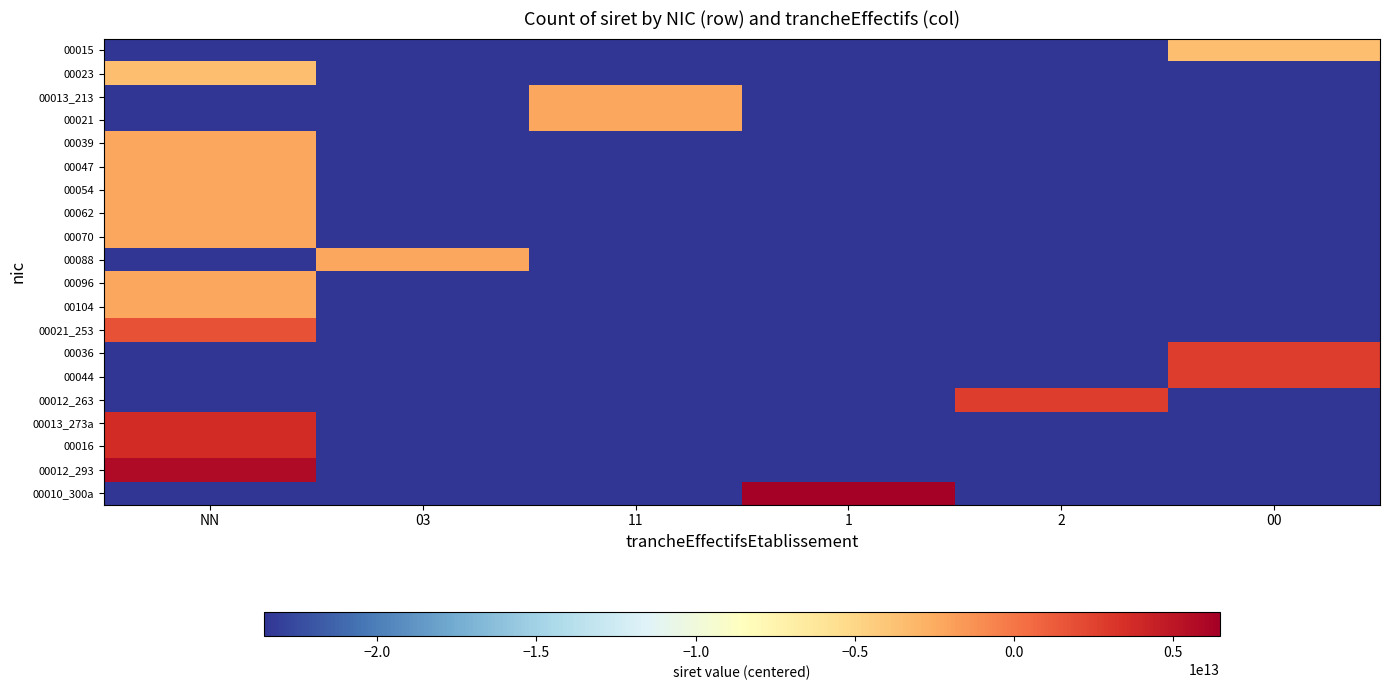

Reading right to left, list all the values displayed in this chart.

00015: 00=-3555863770024.8	2=-23556469170039.8	1=-23556469170039.8	11=-23556469170039.8	03=-23556469170039.8	NN=-23556469170039.8
00023: 00=-23556469170039.8	2=-23556469170039.8	1=-23556469170039.8	11=-23556469170039.8	03=-23556469170039.8	NN=-3555863770016.8
00013_213: 00=-23556469170039.8	2=-23556469170039.8	1=-23556469170039.8	11=-2256161970026.8	03=-23556469170039.8	NN=-23556469170039.8
00021: 00=-23556469170039.8	2=-23556469170039.8	1=-23556469170039.8	11=-2256161970018.8	03=-23556469170039.8	NN=-23556469170039.8
00039: 00=-23556469170039.8	2=-23556469170039.8	1=-23556469170039.8	11=-23556469170039.8	03=-23556469170039.8	NN=-2256161970000.8
00047: 00=-23556469170039.8	2=-23556469170039.8	1=-23556469170039.8	11=-23556469170039.8	03=-23556469170039.8	NN=-2256161969992.8
00054: 00=-23556469170039.8	2=-23556469170039.8	1=-23556469170039.8	11=-23556469170039.8	03=-23556469170039.8	NN=-2256161969985.8
00062: 00=-23556469170039.8	2=-23556469170039.8	1=-23556469170039.8	11=-23556469170039.8	03=-23556469170039.8	NN=-2256161969977.8
00070: 00=-23556469170039.8	2=-23556469170039.8	1=-23556469170039.8	11=-23556469170039.8	03=-23556469170039.8	NN=-2256161969969.8
00088: 00=-23556469170039.8	2=-23556469170039.8	1=-23556469170039.8	11=-23556469170039.8	03=-2256161969951.8	NN=-23556469170039.8
00096: 00=-23556469170039.8	2=-23556469170039.8	1=-23556469170039.8	11=-23556469170039.8	03=-23556469170039.8	NN=-2256161969943.8
00104: 00=-23556469170039.8	2=-23556469170039.8	1=-23556469170039.8	11=-23556469170039.8	03=-23556469170039.8	NN=-2256161969935.8
00021_253: 00=-23556469170039.8	2=-23556469170039.8	1=-23556469170039.8	11=-23556469170039.8	03=-23556469170039.8	NN=1743834029981.2
00036: 00=2743562529996.2	2=-23556469170039.8	1=-23556469170039.8	11=-23556469170039.8	03=-23556469170039.8	NN=-23556469170039.8
00044: 00=2743562530004.2	2=-23556469170039.8	1=-23556469170039.8	11=-23556469170039.8	03=-23556469170039.8	NN=-23556469170039.8
00012_263: 00=-23556469170039.8	2=2743938729972.2	1=-23556469170039.8	11=-23556469170039.8	03=-23556469170039.8	NN=-23556469170039.8
00013_273a: 00=-23556469170039.8	2=-23556469170039.8	1=-23556469170039.8	11=-23556469170039.8	03=-23556469170039.8	NN=3743542529973.2
00016: 00=-23556469170039.8	2=-23556469170039.8	1=-23556469170039.8	11=-23556469170039.8	03=-23556469170039.8	NN=3743543329976.2
00012_293: 00=-23556469170039.8	2=-23556469170039.8	1=-23556469170039.8	11=-23556469170039.8	03=-23556469170039.8	NN=5743873029972.2
00010_300a: 00=-23556469170039.8	2=-23556469170039.8	1=6467490529970.2	11=-23556469170039.8	03=-23556469170039.8	NN=-23556469170039.8